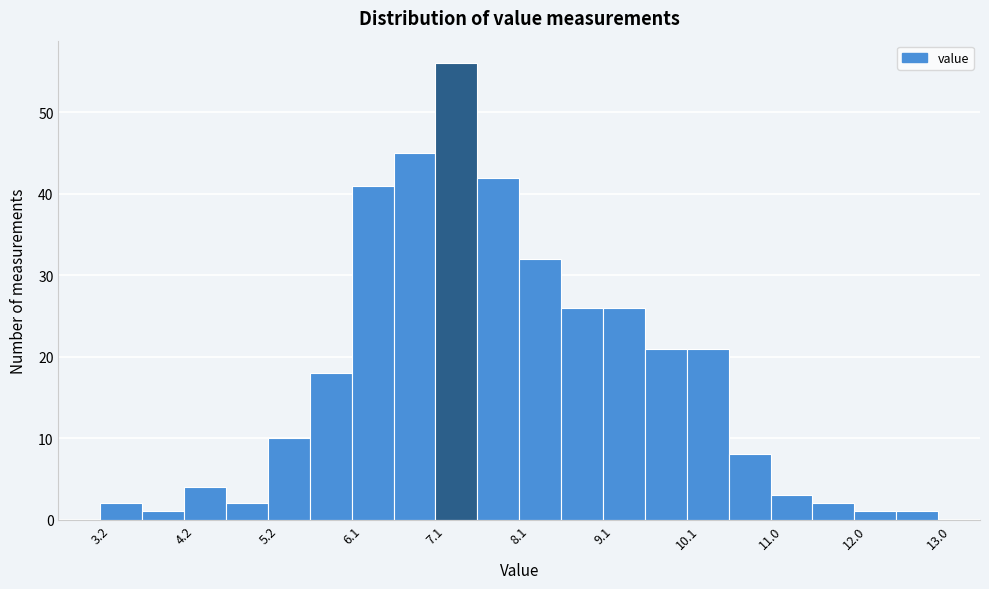

Reading left to right, transcribe this chart: for each bar, give the range it covers on the x-axis and its height. Neither the bar edges nor the heights are printed on the chart, so give them approximately, as read against the axes.

3.20 to 3.69: 2
3.69 to 4.18: 1
4.18 to 4.67: 4
4.67 to 5.16: 2
5.16 to 5.65: 10
5.65 to 6.14: 18
6.14 to 6.63: 41
6.63 to 7.12: 45
7.12 to 7.61: 56
7.61 to 8.10: 42
8.10 to 8.59: 32
8.59 to 9.08: 26
9.08 to 9.57: 26
9.57 to 10.06: 21
10.06 to 10.55: 21
10.55 to 11.04: 8
11.04 to 11.53: 3
11.53 to 12.02: 2
12.02 to 12.51: 1
12.51 to 13.00: 1